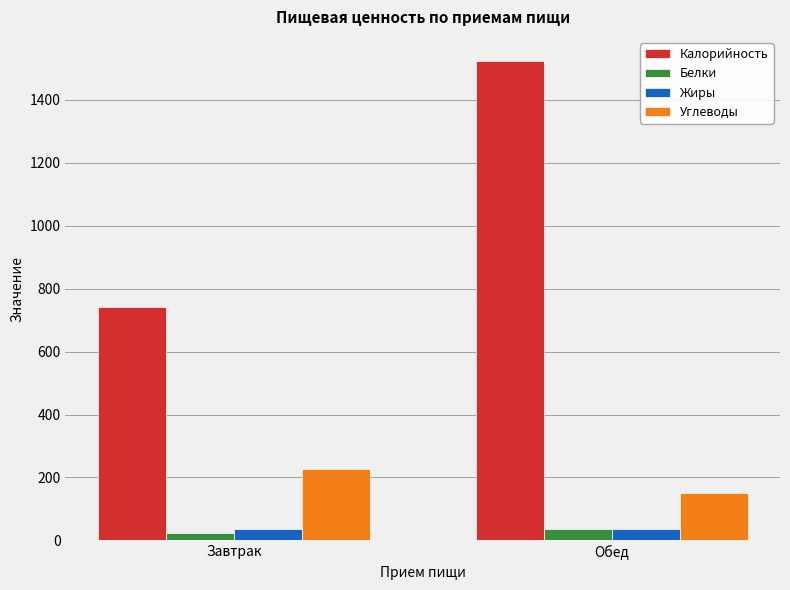

Are the bars horizontal?

No